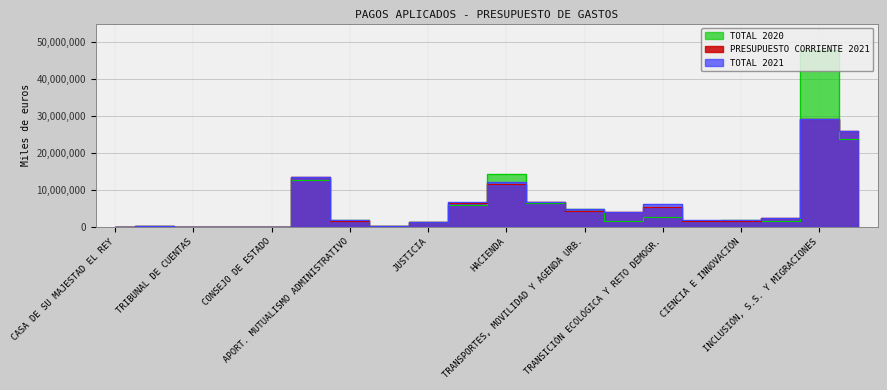

True or false: TOTAL 2021 and TOTAL 2020 intersect in this chart.

True